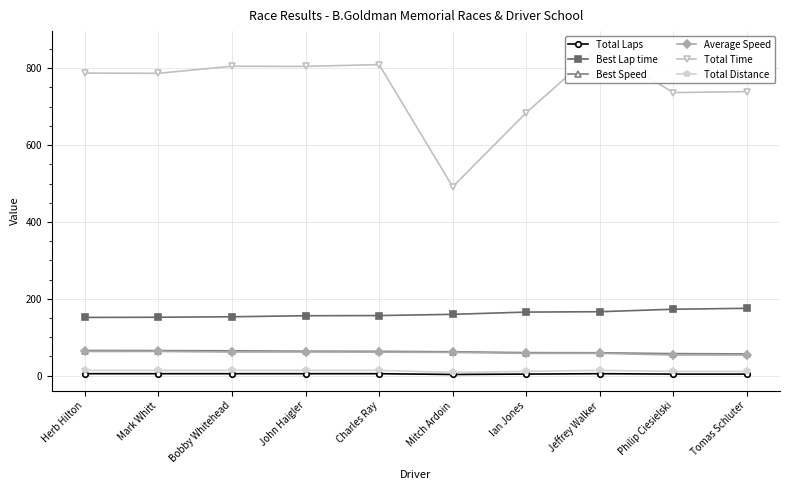

Between Jeffrey Walker and Mark Whitt, which is larger?

Jeffrey Walker